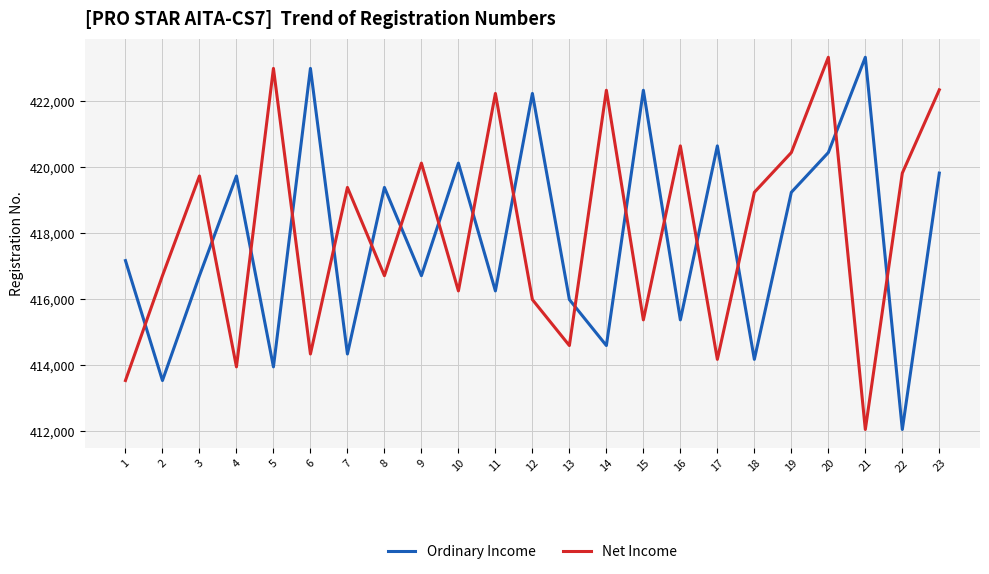

Between 15 and 22, which series saw the biggest shift?

Ordinary Income